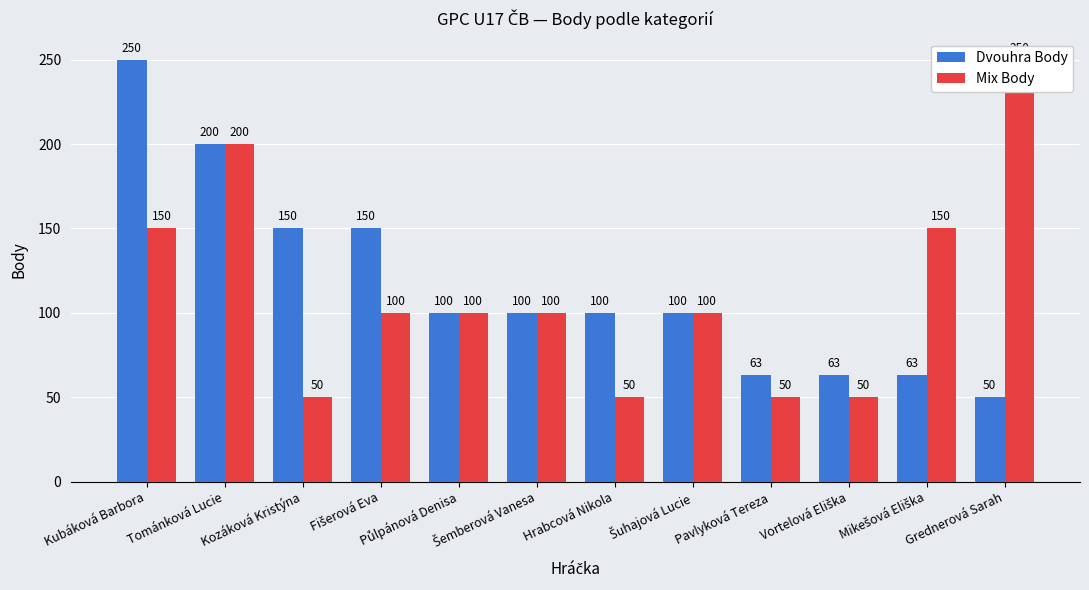

How many values in the Mix Body series are below 100?

4